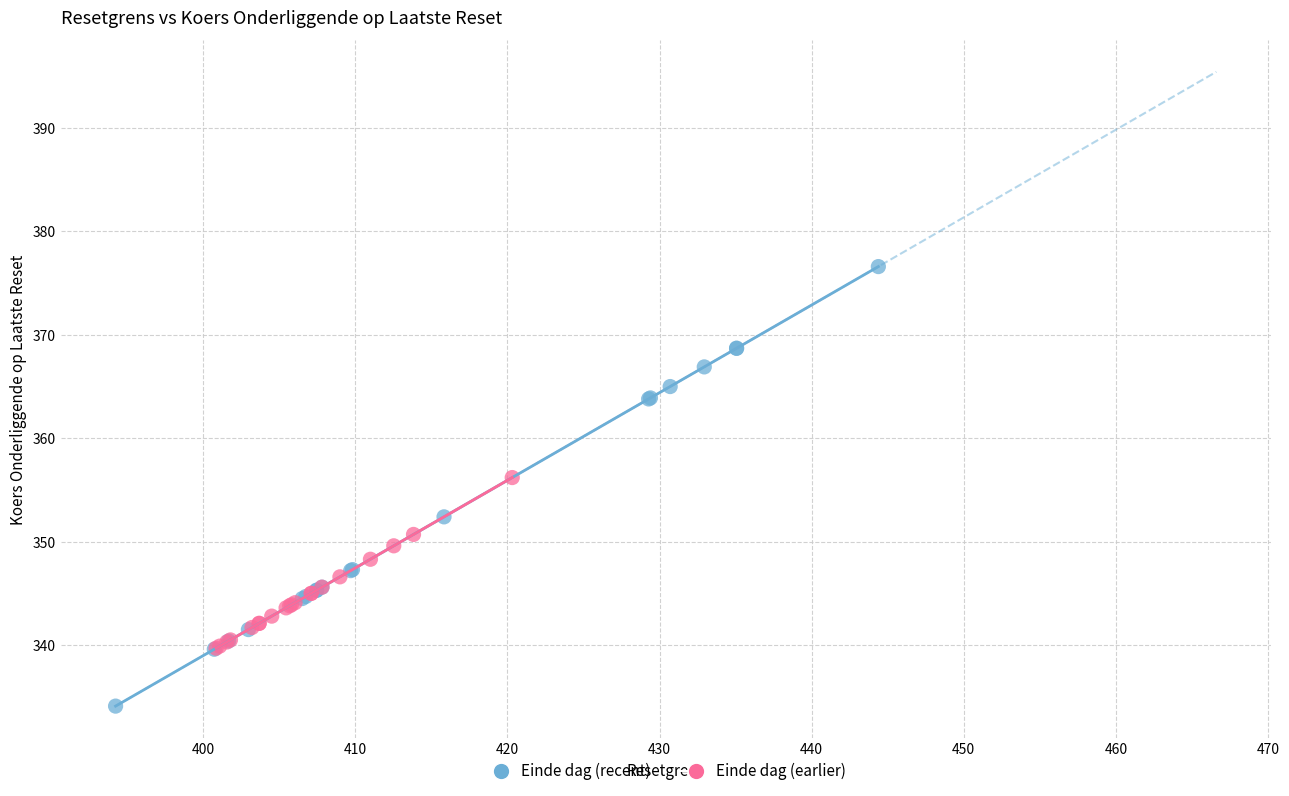

What are all the series names shown in the legend?

Einde dag (recent), Einde dag (earlier)